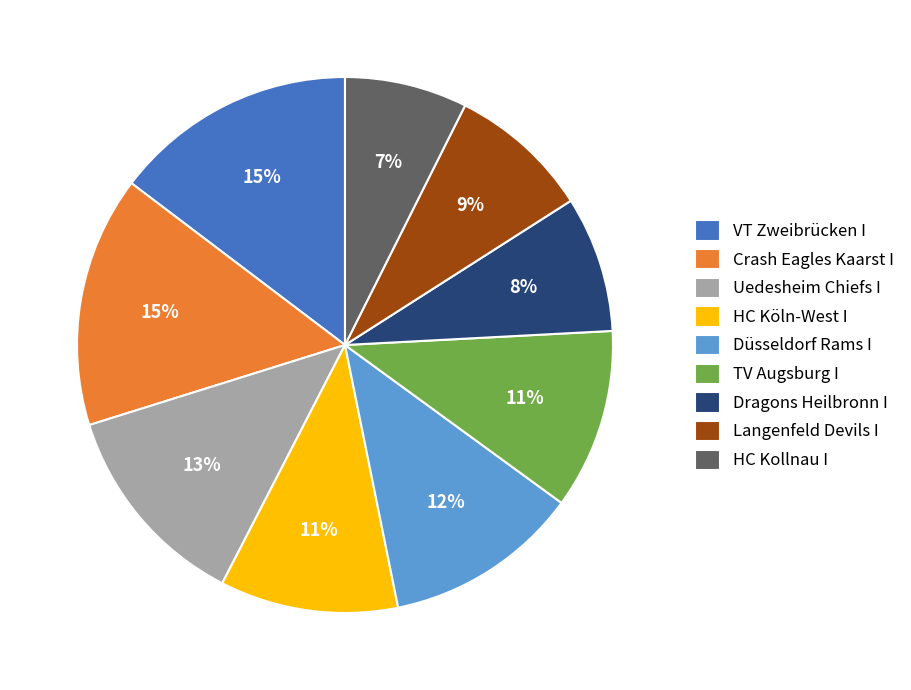

Do TV Augsburg I and Langenfeld Devils I together represent more than half of the pie?

No